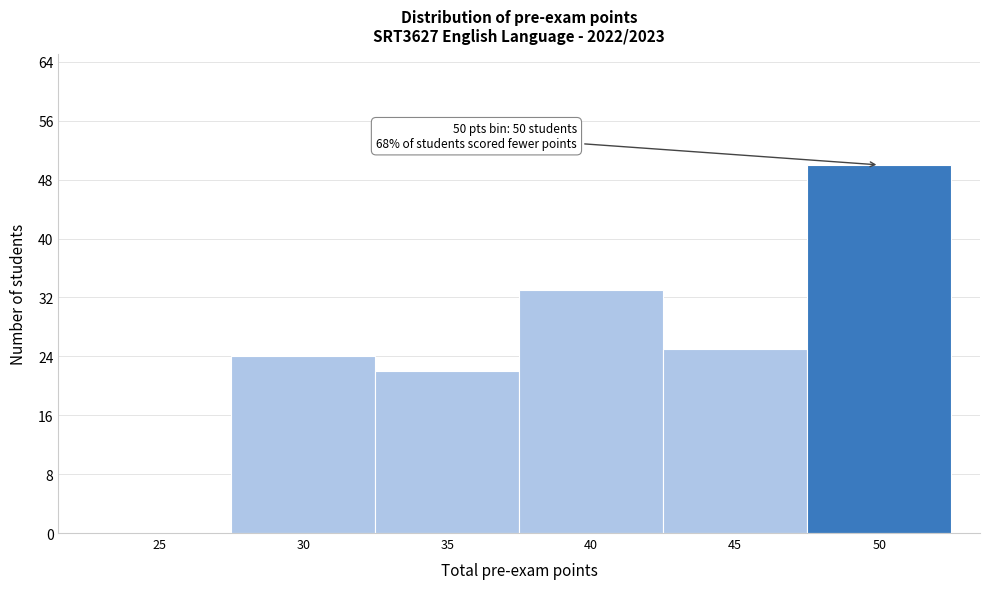

Reading left to right, list all the values displayed in this chart.

25=0	30=24	35=22	40=33	45=25	50=50